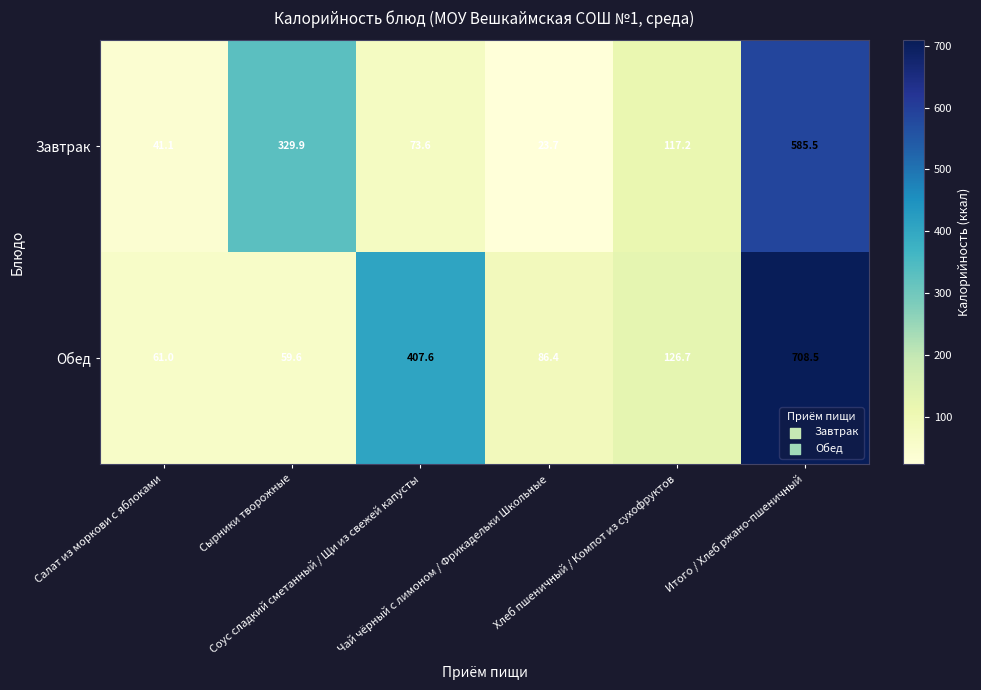

How many data points in Обед are less than 126?

3